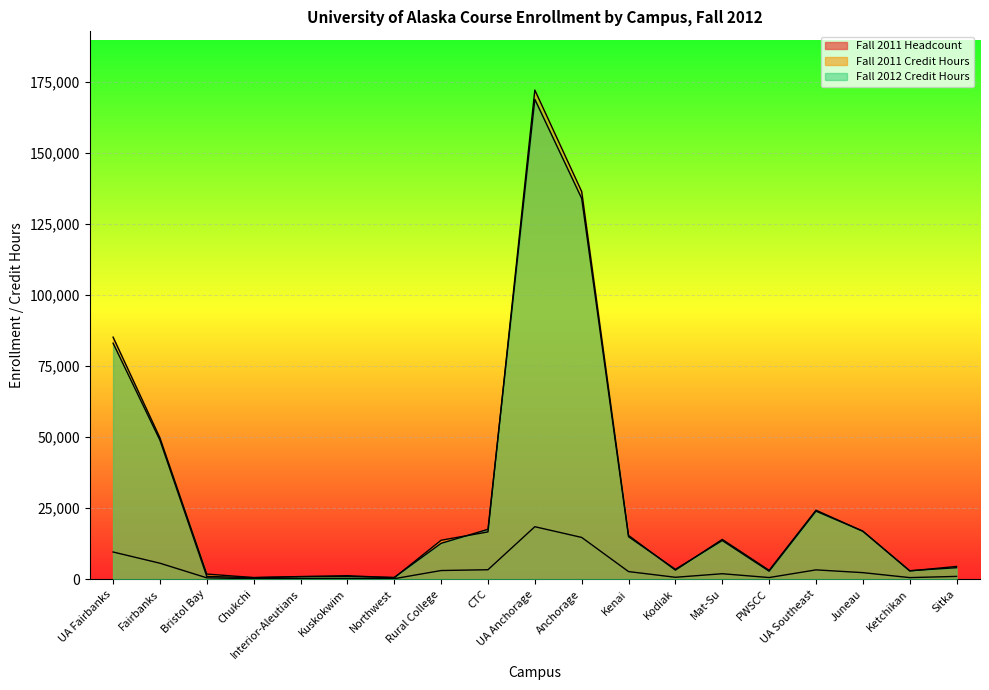

What is the total value across all series at Bristol Bay?

3271.5